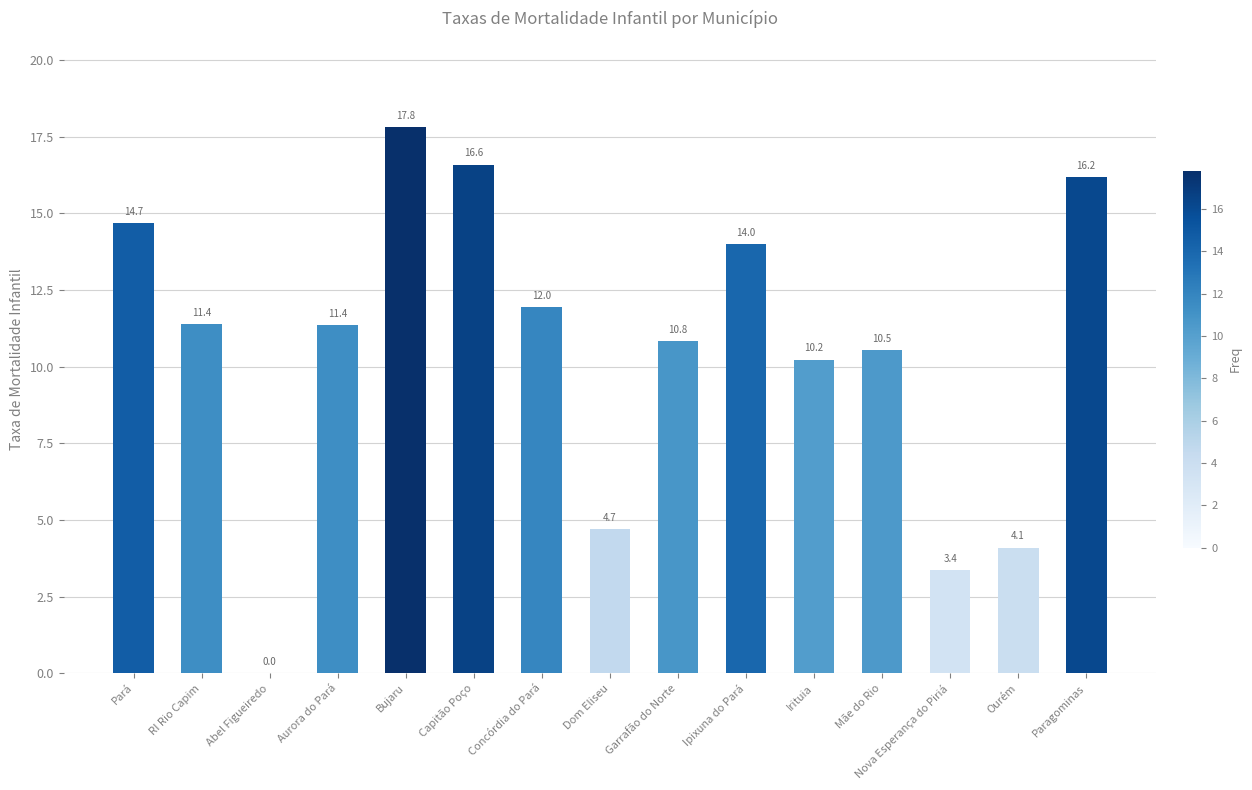

How many values exceed 11?

8